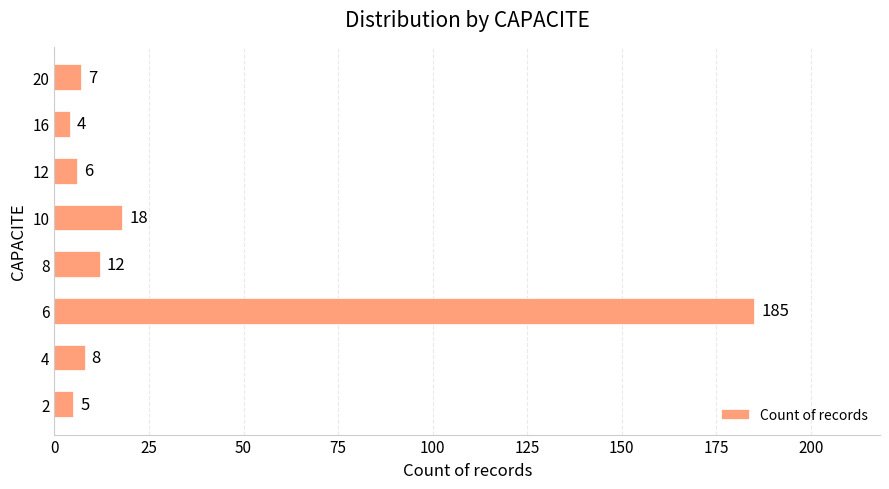

What is the greatest value displayed?

185